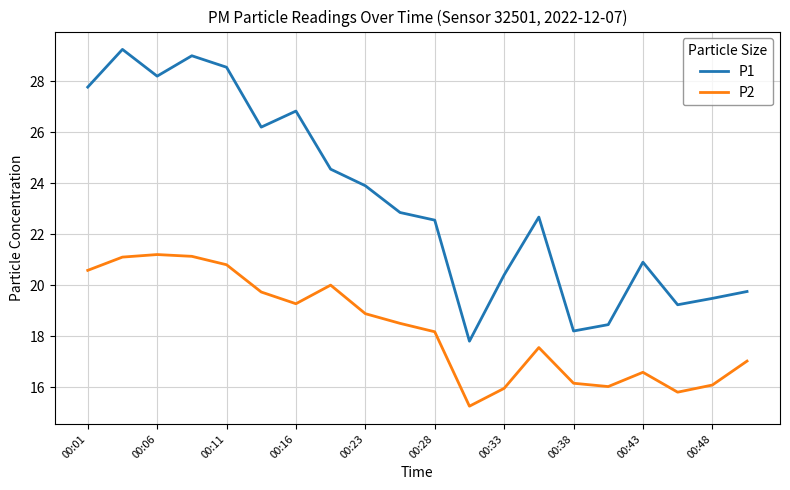

Is this an area chart (filled region under the line)?

No